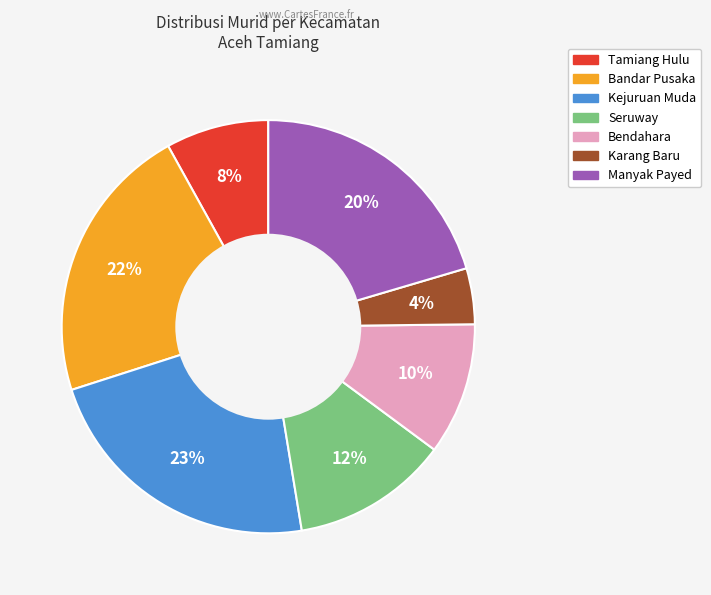

What is the largest slice in the pie chart?

Kejuruan Muda